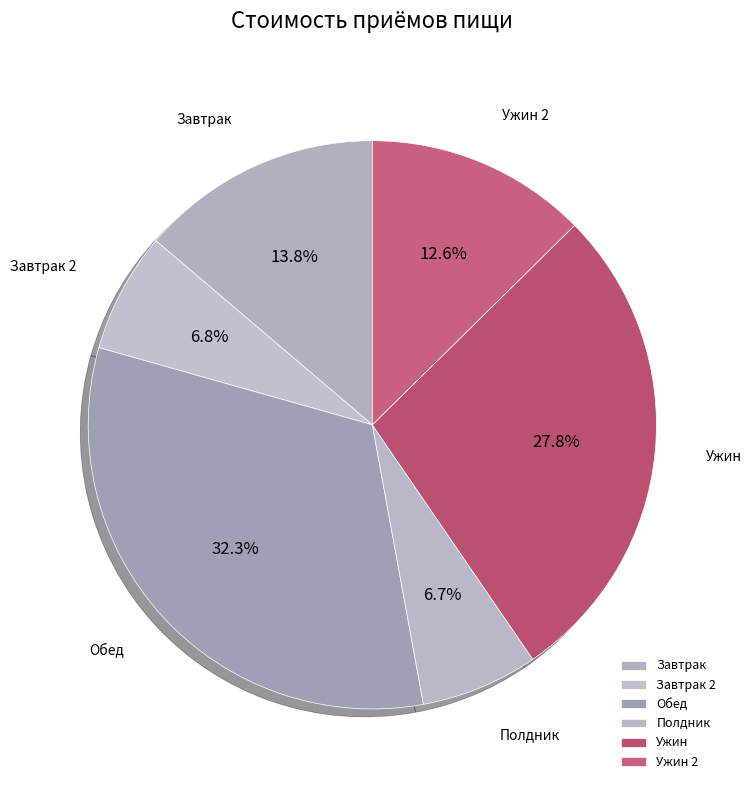

To the nearest percent, what percentage of the pie is Завтрак?

14%